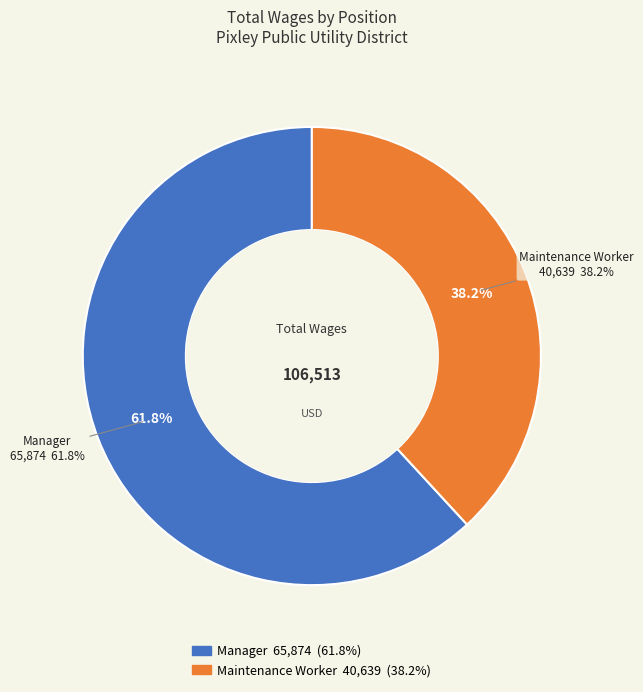

Which category accounts for the majority?

Manager